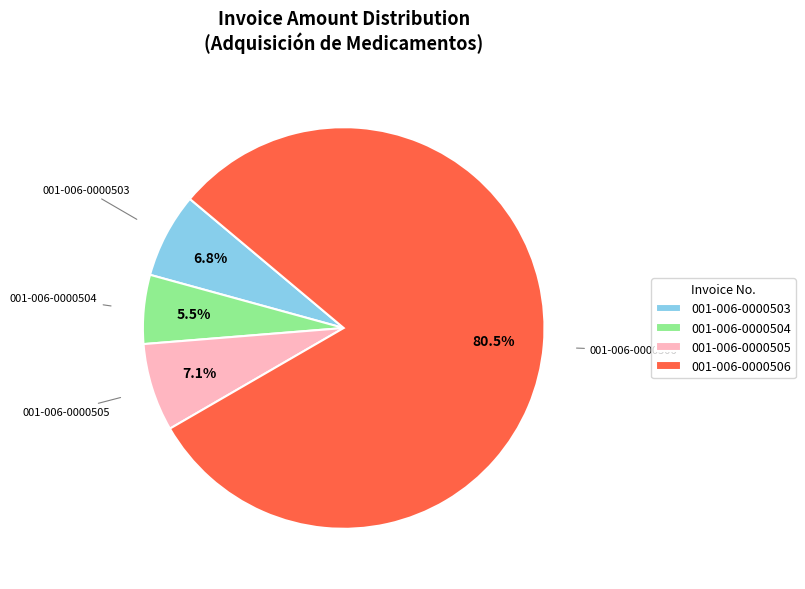

Between 001-006-0000503 and 001-006-0000504, which is larger?

001-006-0000503